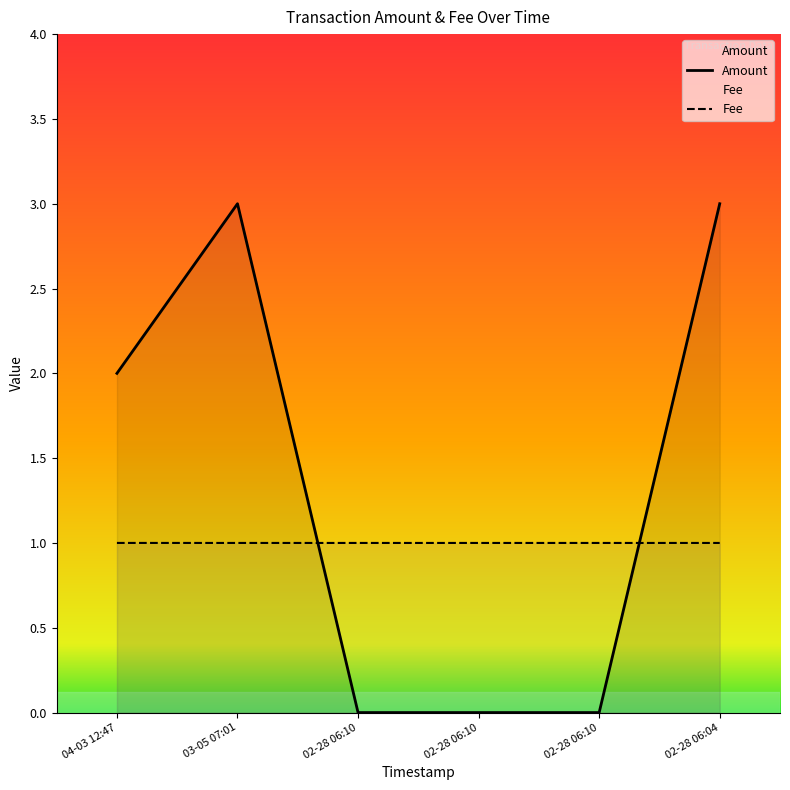

Rank the series by their average value, from highest to lowest.

Amount, Fee